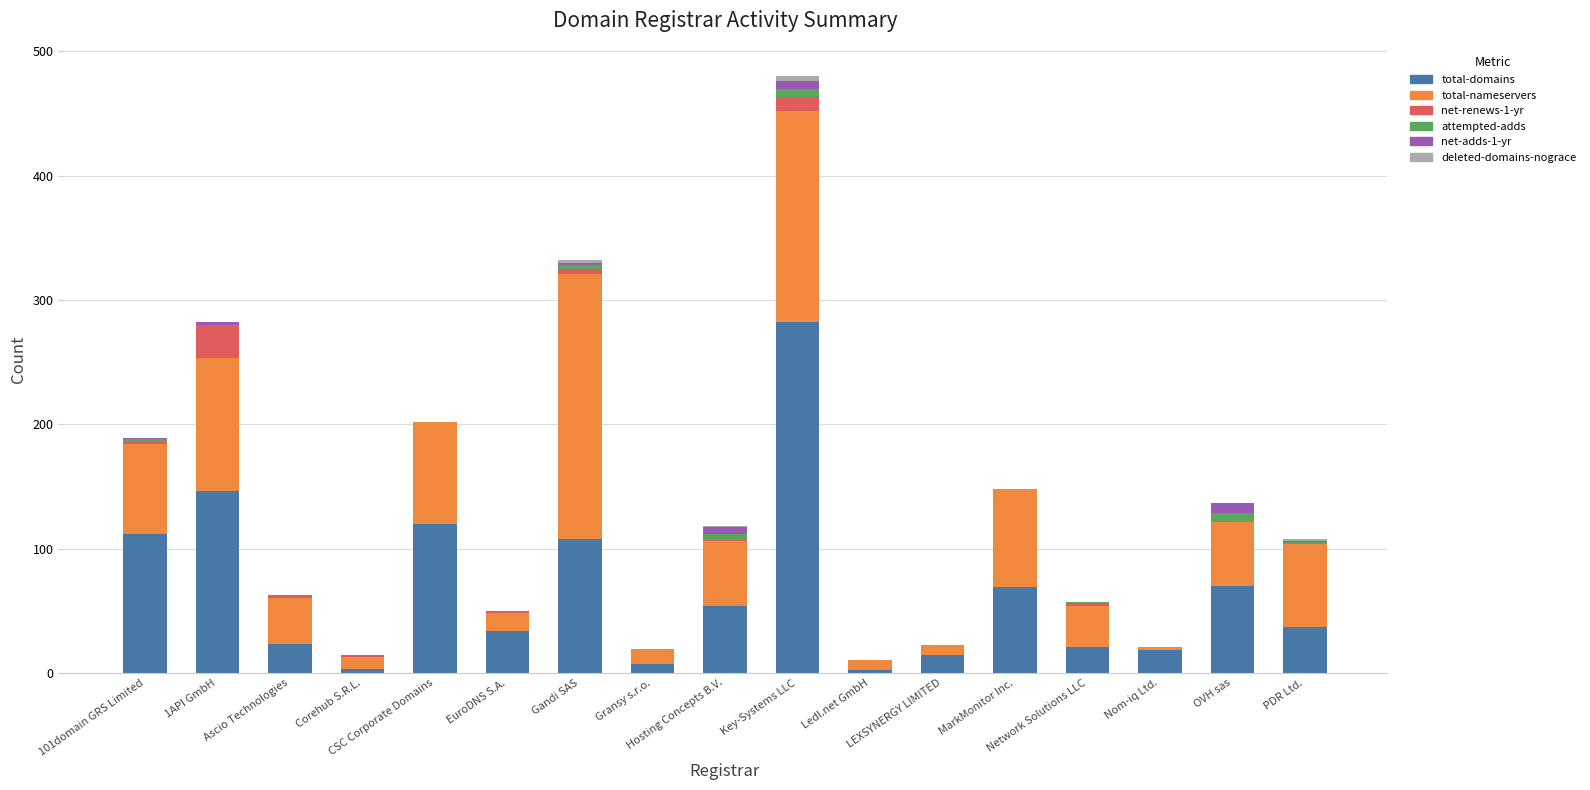

What is the highest value of the total-domains series?

282